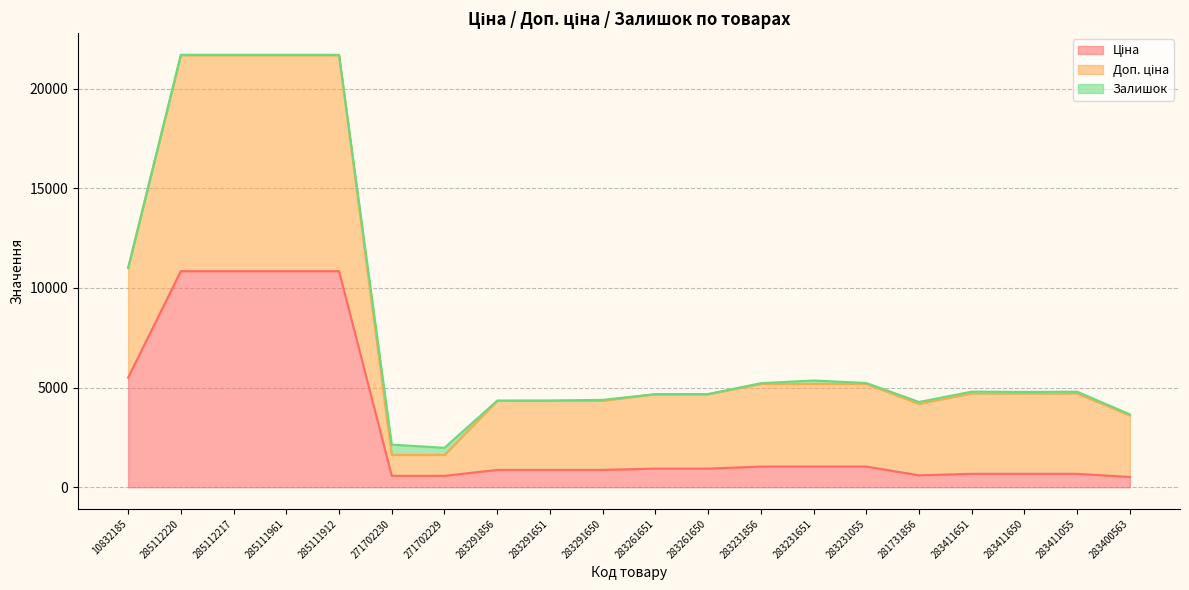

Does the chart display data point markers on the line(s)?

No